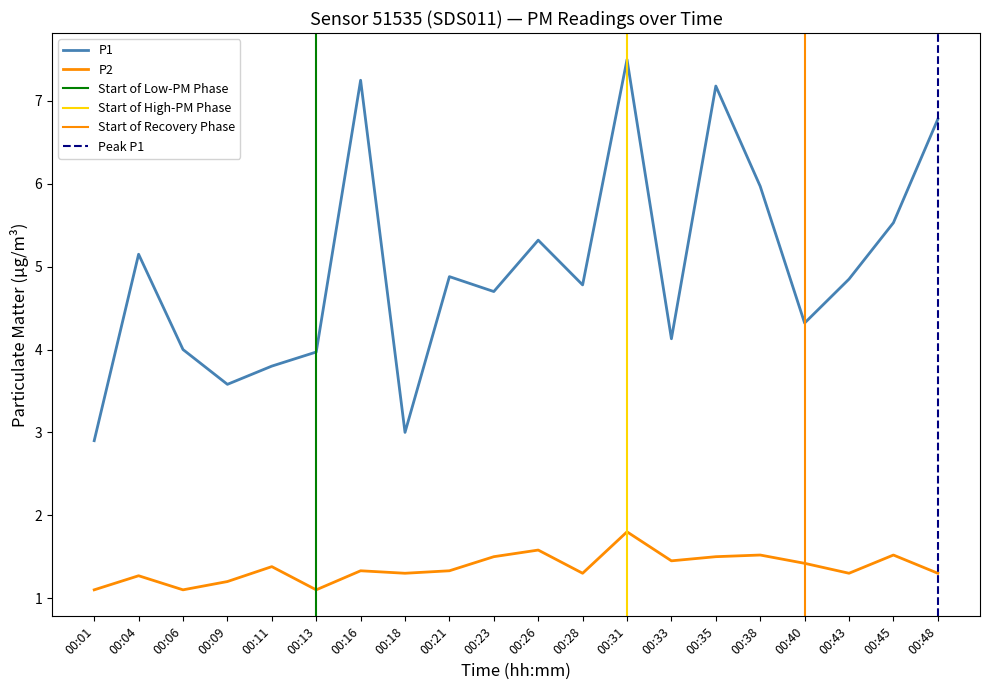

What is the sum of the P1 values at 00:26 and 00:09?

8.9